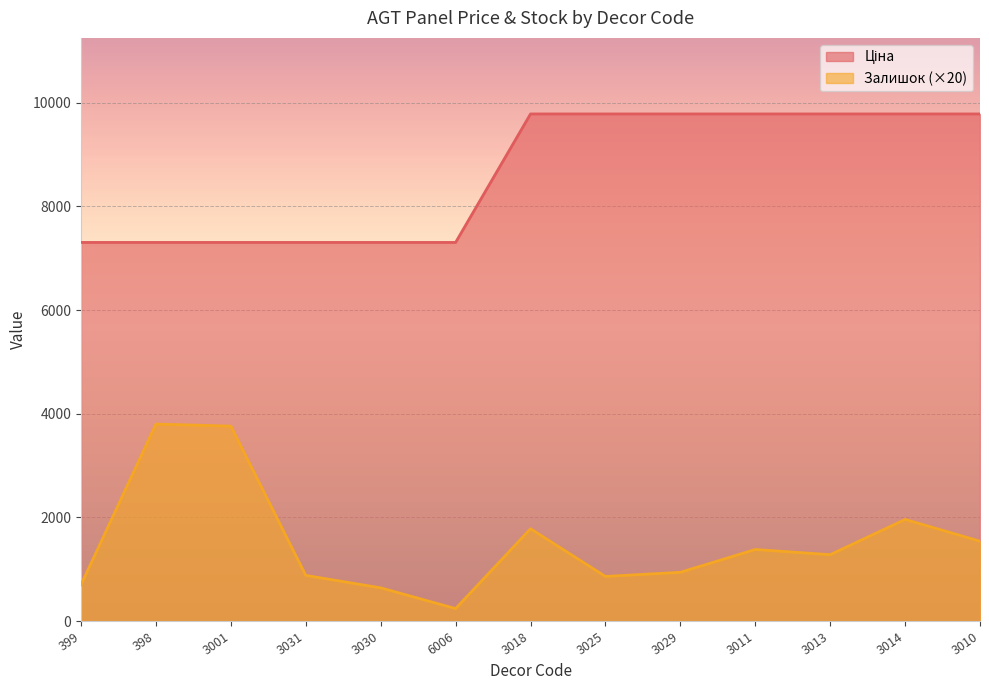

What is the label of the 11th point from the right?

3001